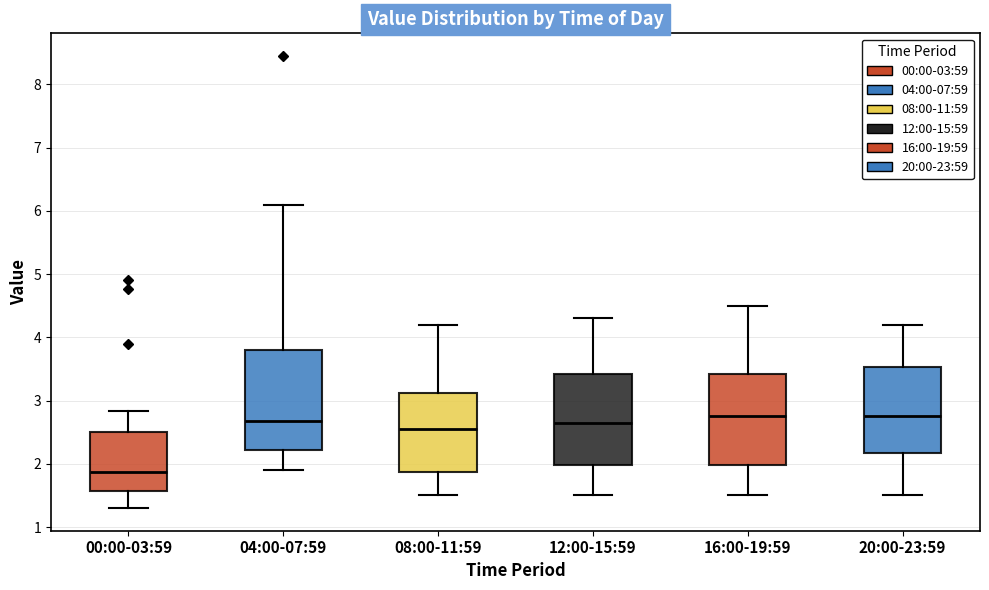

Where does the median line of the box for 00:00-03:59 sit on the y-axis? The values are not printed on the chart, so give them approximately, as read against the axis.

1.9